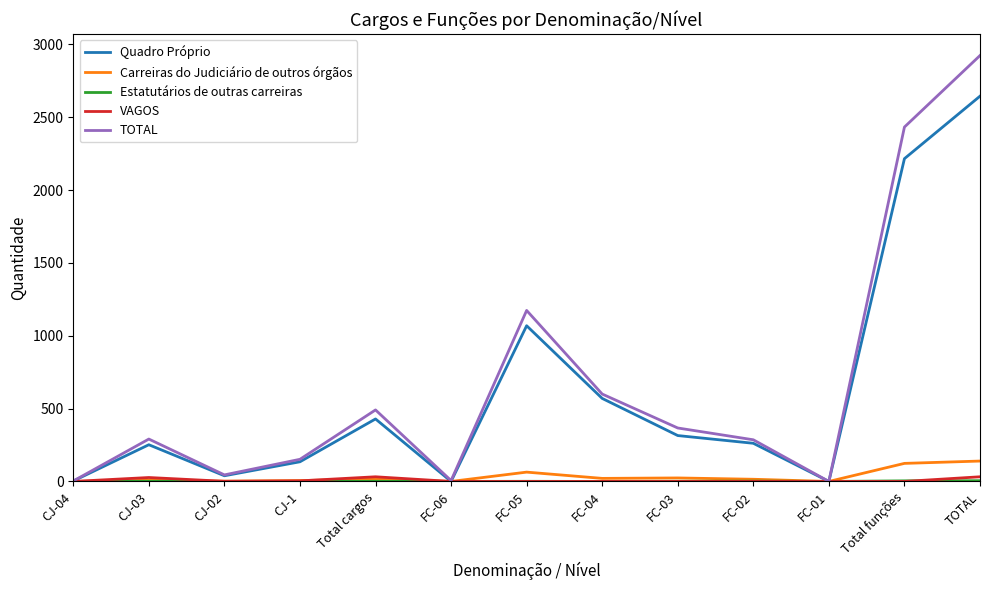

True or false: VAGOS has more than 0 points higher than both neighbors.

True